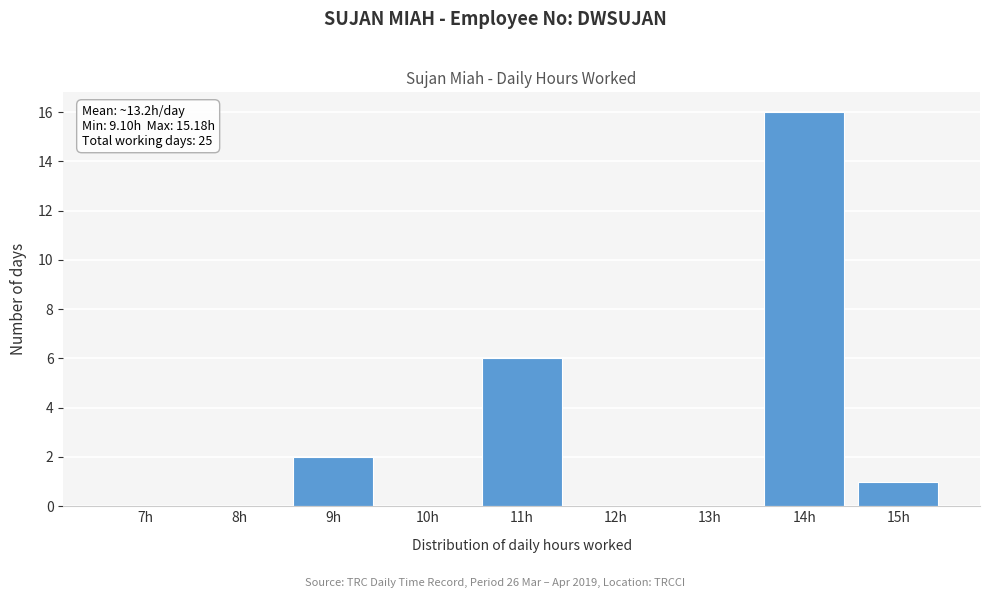

Reading left to right, extract all data points from this chart.

7h=0	8h=0	9h=2	10h=0	11h=6	12h=0	13h=0	14h=16	15h=1